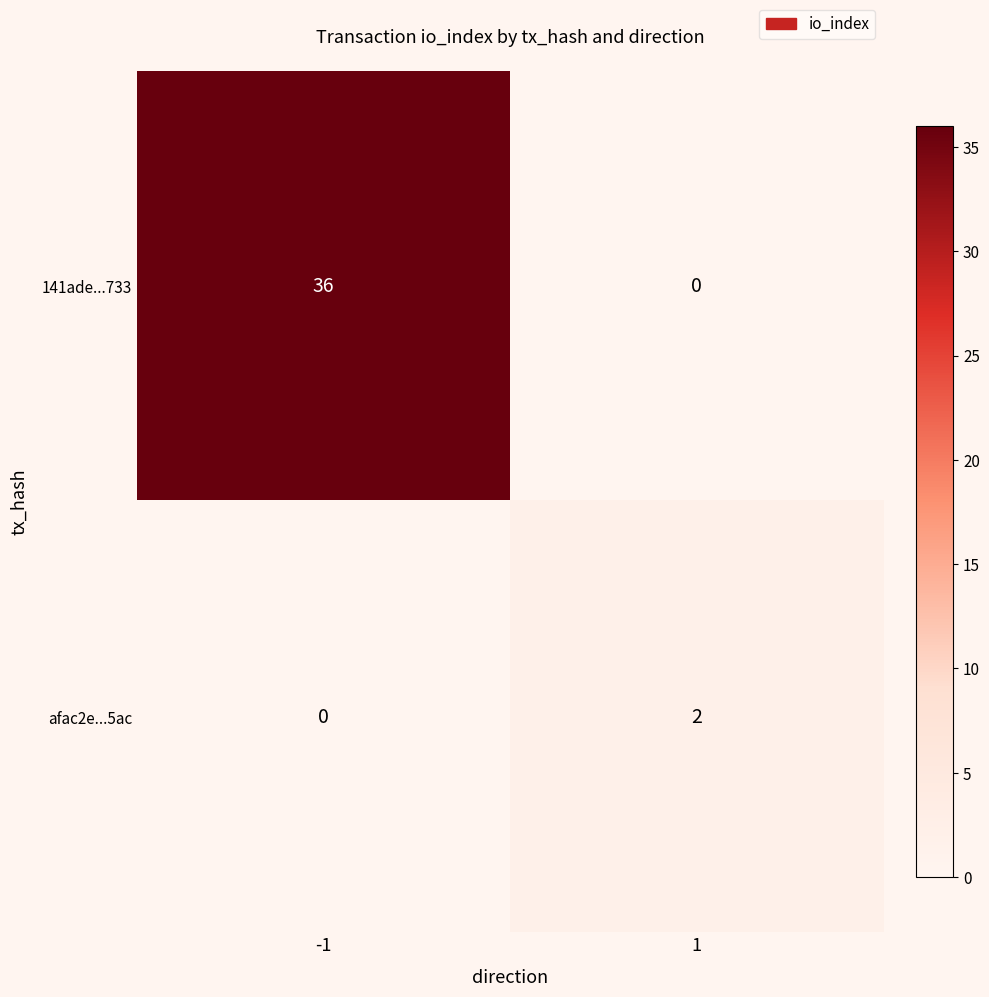

What is the maximum value shown in the chart?

36